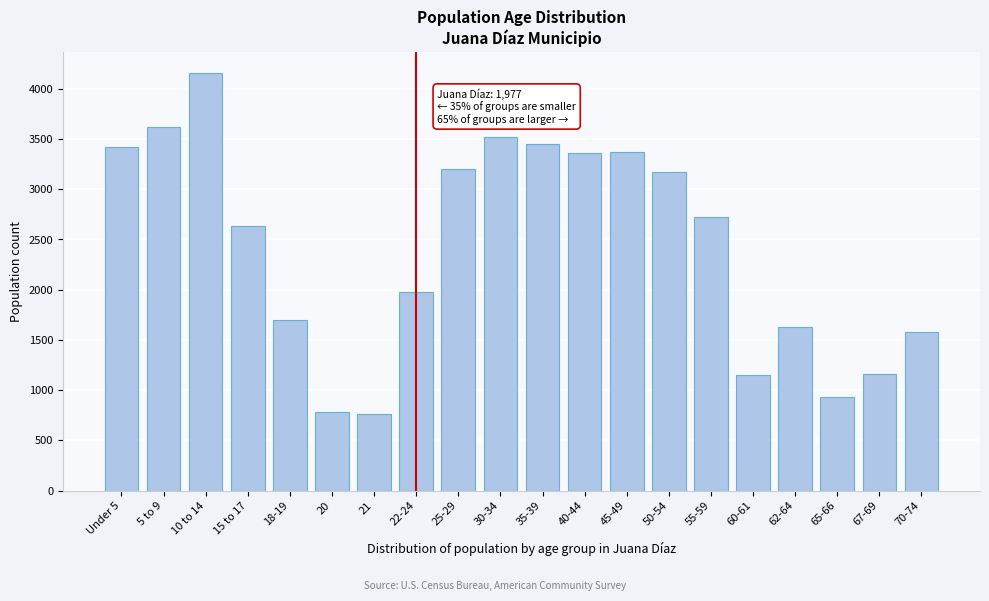

Which has a higher value, 70-74 or 22-24?

22-24